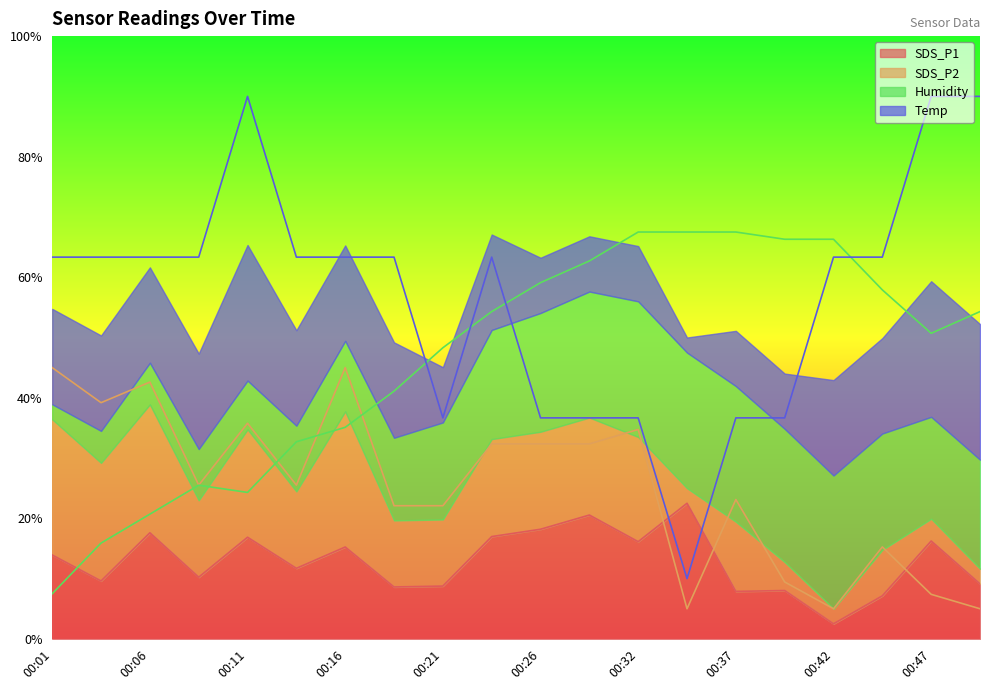

Reading left to right, extract all data points from this chart.

SDS_P1: 13.9	9.6	17.6	10.2	16.9	11.7	15.2	8.6	8.8	17.0	18.2	20.5	16.1	22.5	7.9	8.0	2.5	7.1	16.2	9.1
SDS_P2: 45.0	39.2	42.6	25.5	35.8	25.5	45.0	22.1	22.1	32.4	32.4	32.4	34.7	5.0	23.1	9.4	5.0	15.3	7.4	5.0
Humidity: 7.5	15.9	20.7	25.5	24.3	32.7	35.1	41.1	48.3	54.3	59.1	62.7	67.5	67.5	67.5	66.3	66.3	57.9	50.7	54.3
Temp: 63.3	63.3	63.3	63.3	90.0	63.3	63.3	63.3	36.7	63.3	36.7	36.7	36.7	10.0	36.7	36.7	63.3	63.3	90.0	90.0